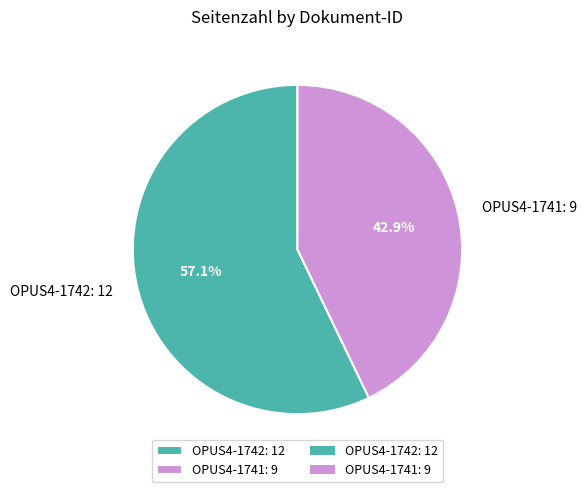

Which slice is the smallest?

OPUS4-1741